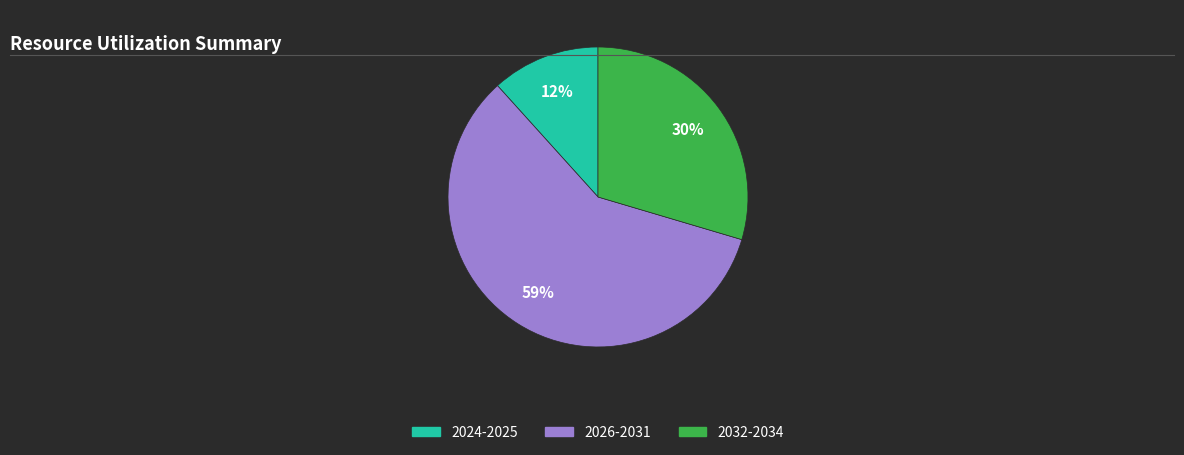

Is there a majority slice in this chart?

Yes